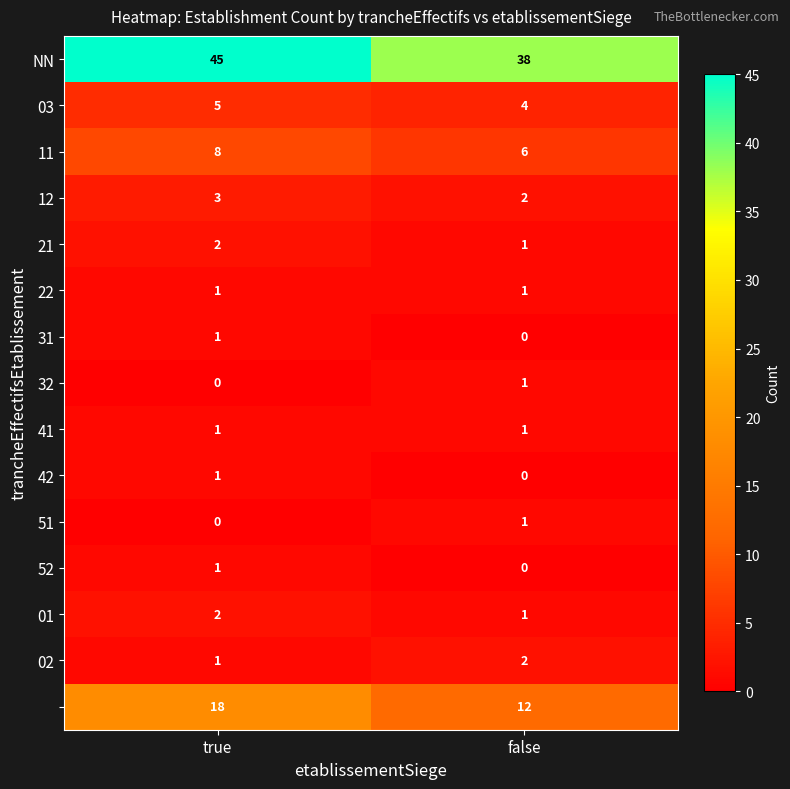

At which category is the sum across all series the highest?

true